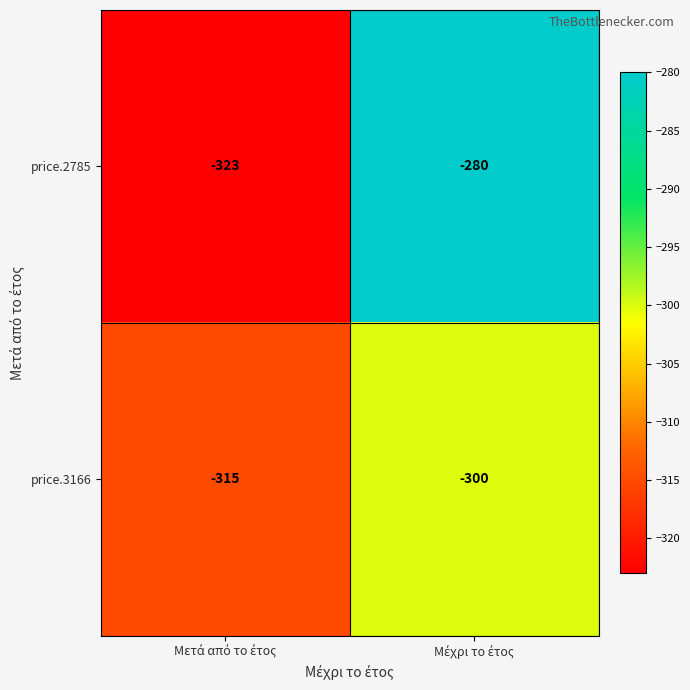

What is the highest value of the price.2785 series?

-280